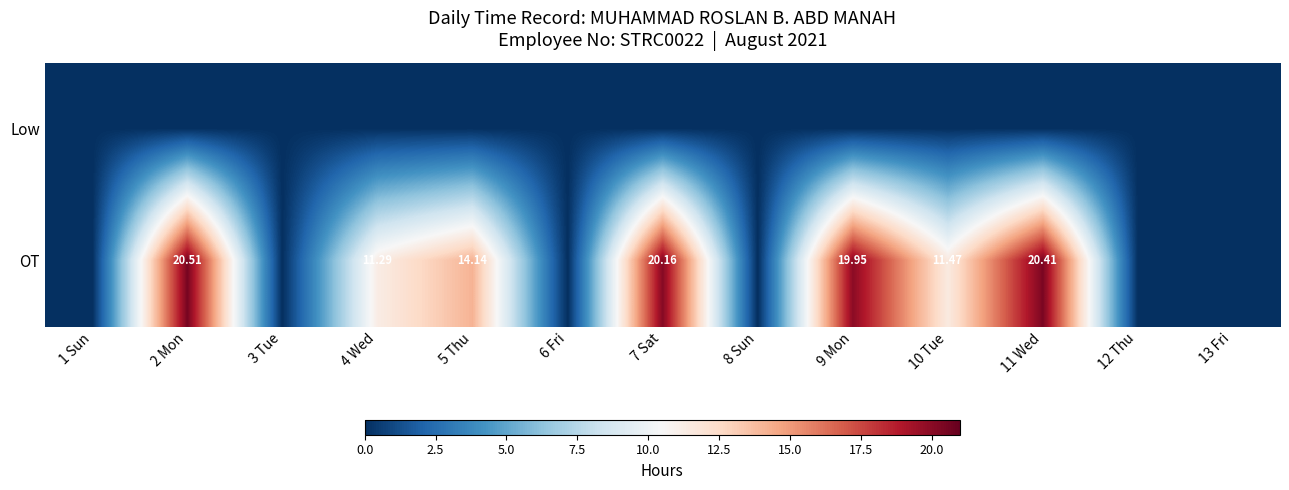

Which series has the largest total across all categories?

OT